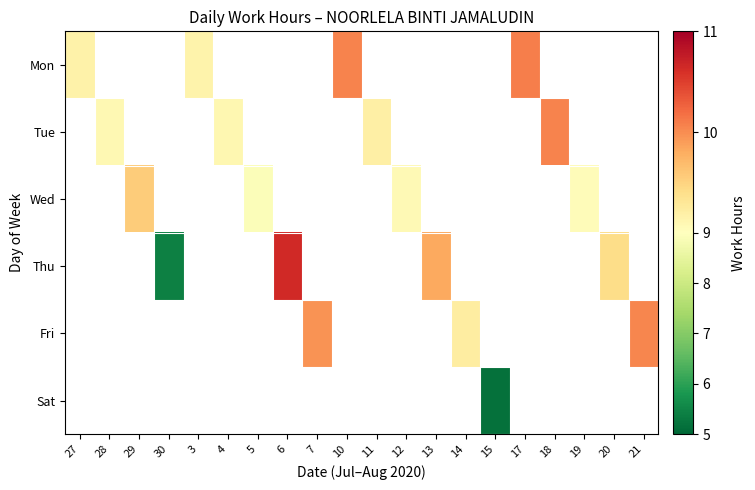

Which category has the lowest value across all series?

15